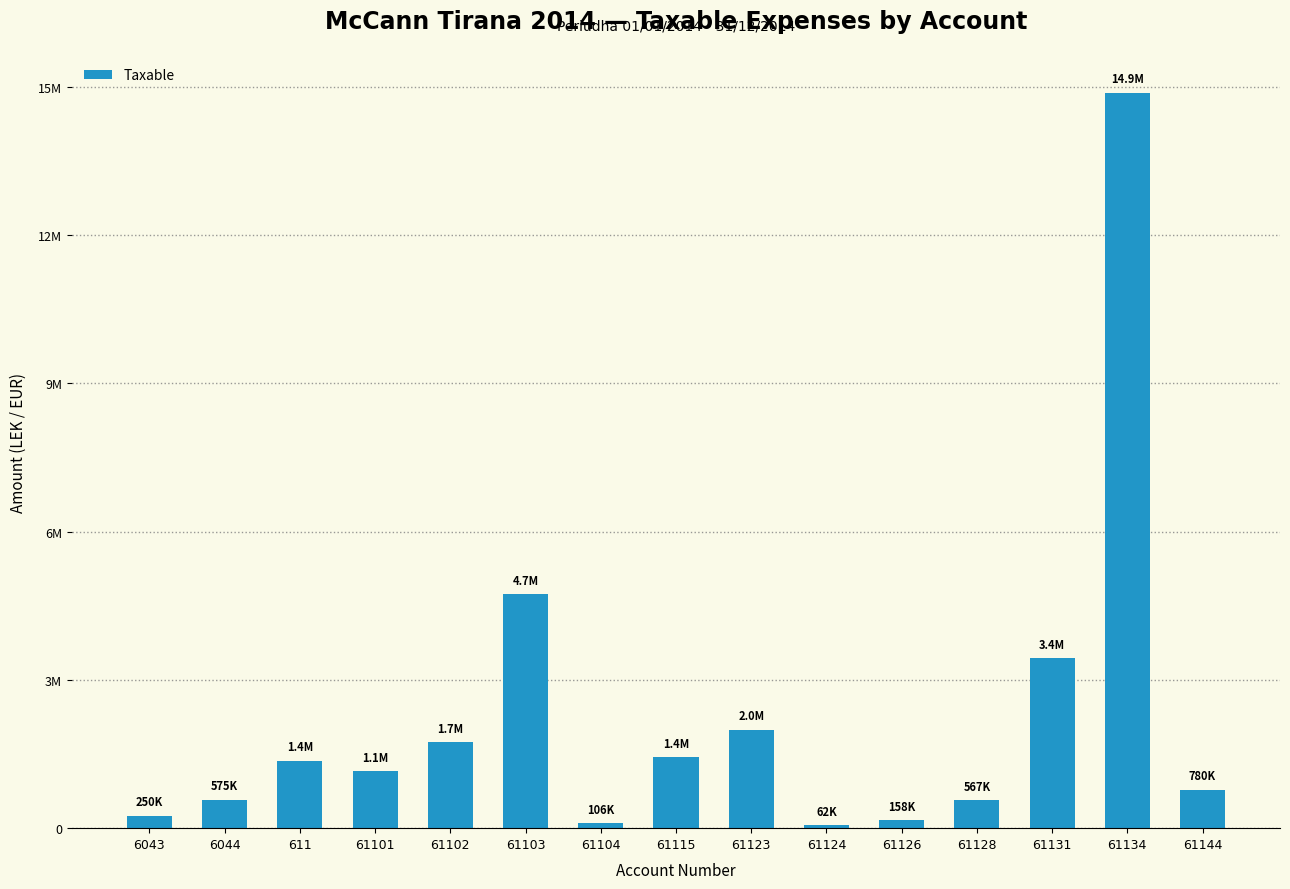

Reading left to right, what are all the values shown in this chart?

6043=250227.1	6044=575296.9	611=1366068.5	61101=1149043.7	61102=1735151.5	61103=4731146.9	61104=105900.0	61115=1433753.2	61123=1991862.2	61124=61813.2	61126=157990.0	61128=567460.5	61131=3437988.5	61134=14887859.8	61144=779642.1